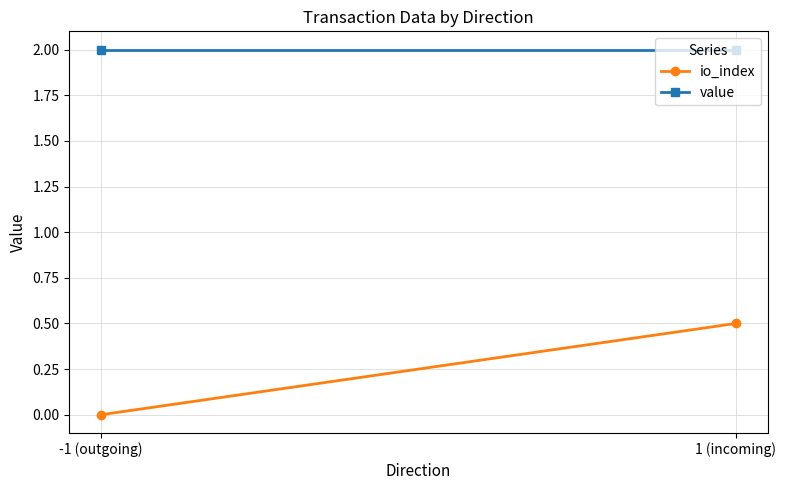

Between 1 (incoming) and -1 (outgoing), which is larger?

1 (incoming)